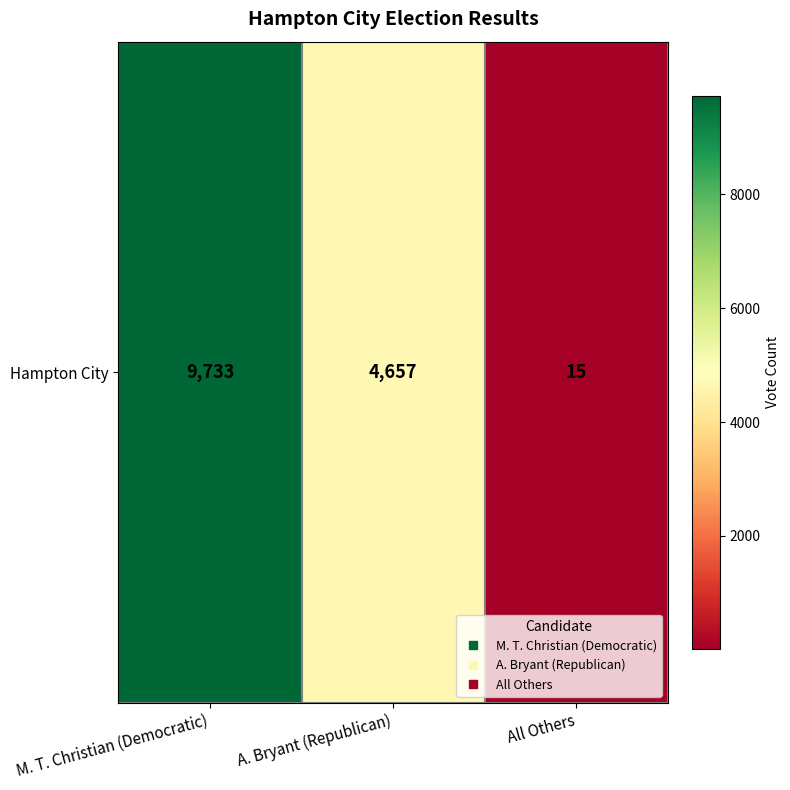

Between All Others and M. T. Christian (Democratic), which is larger?

M. T. Christian (Democratic)